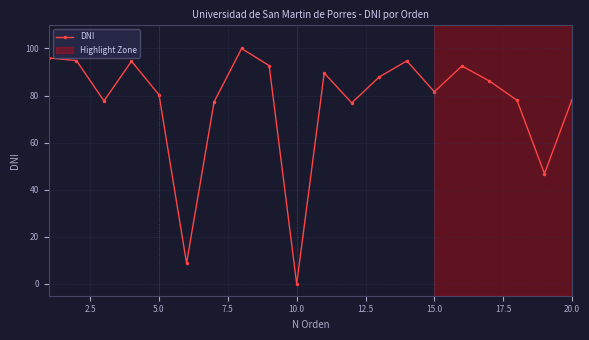

How many points are lower than both their immediate neighbors (excluding endpoints)?

6